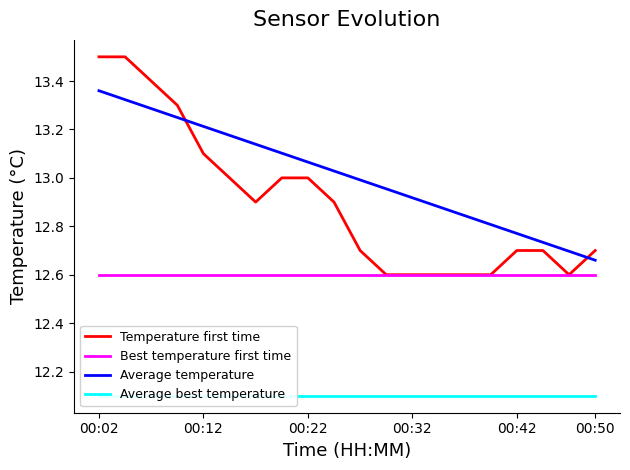

Does the chart display data point markers on the line(s)?

No